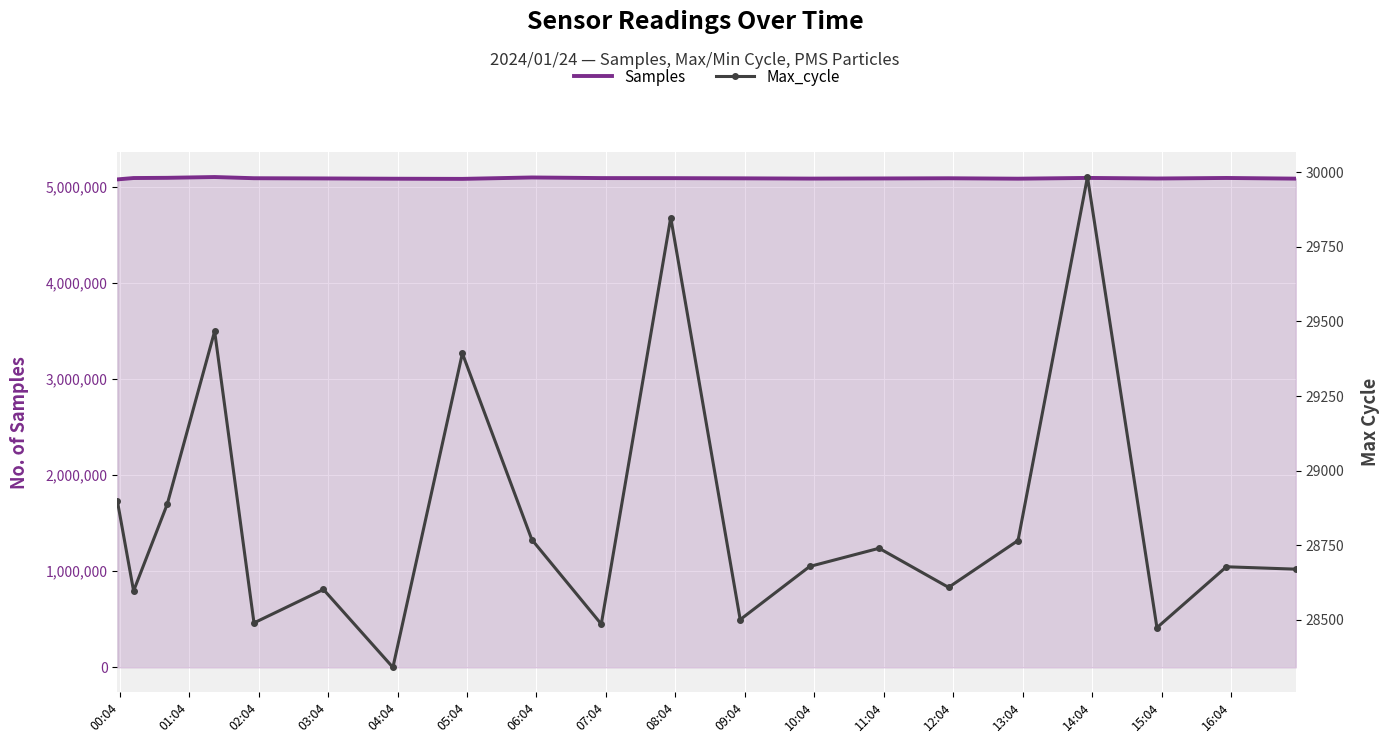

What is the highest value of the Samples series?

5099237